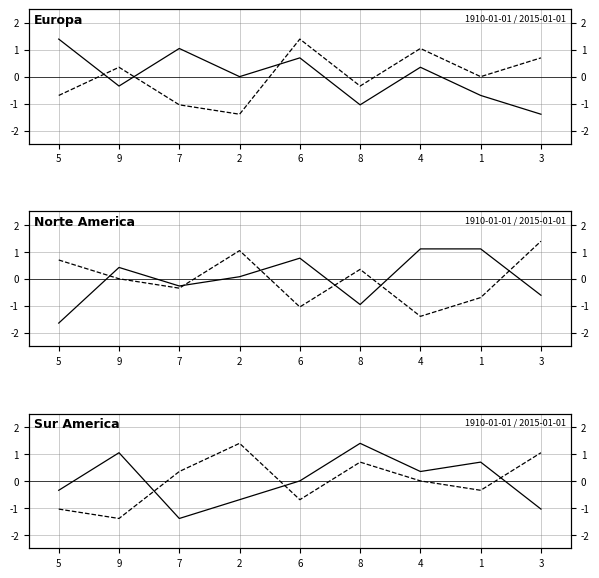

Rank the categories by col_3 value from highest to lowest.

8, 9, 1, 4, 6, 5, 2, 3, 7